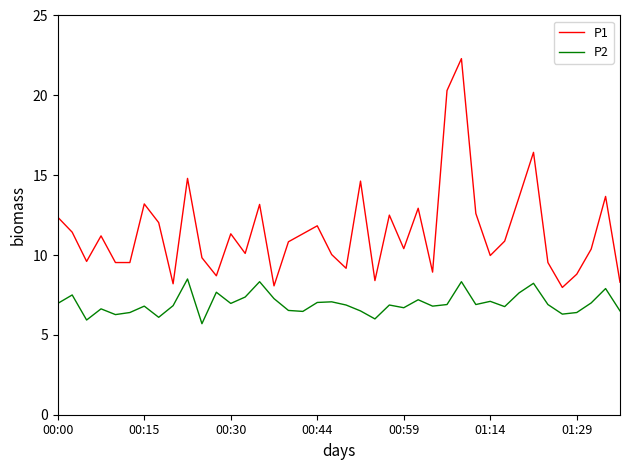

What is the smallest value displayed?

5.7